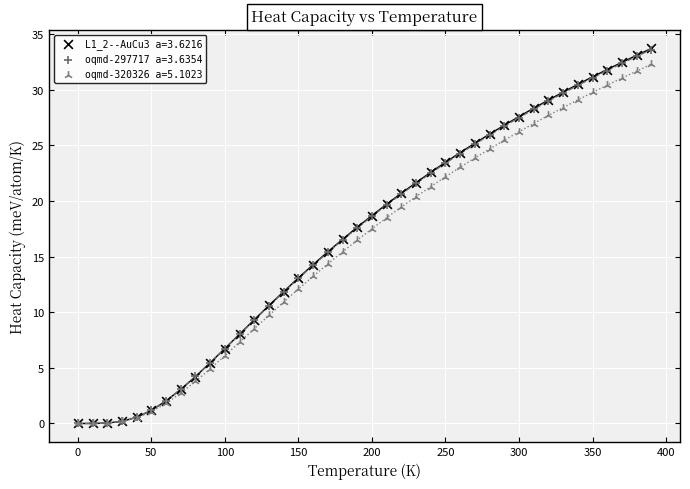

What are all the series names shown in the legend?

L1_2--AuCu3 a=3.6216, oqmd-297717 a=3.6354, oqmd-320326 a=5.1023